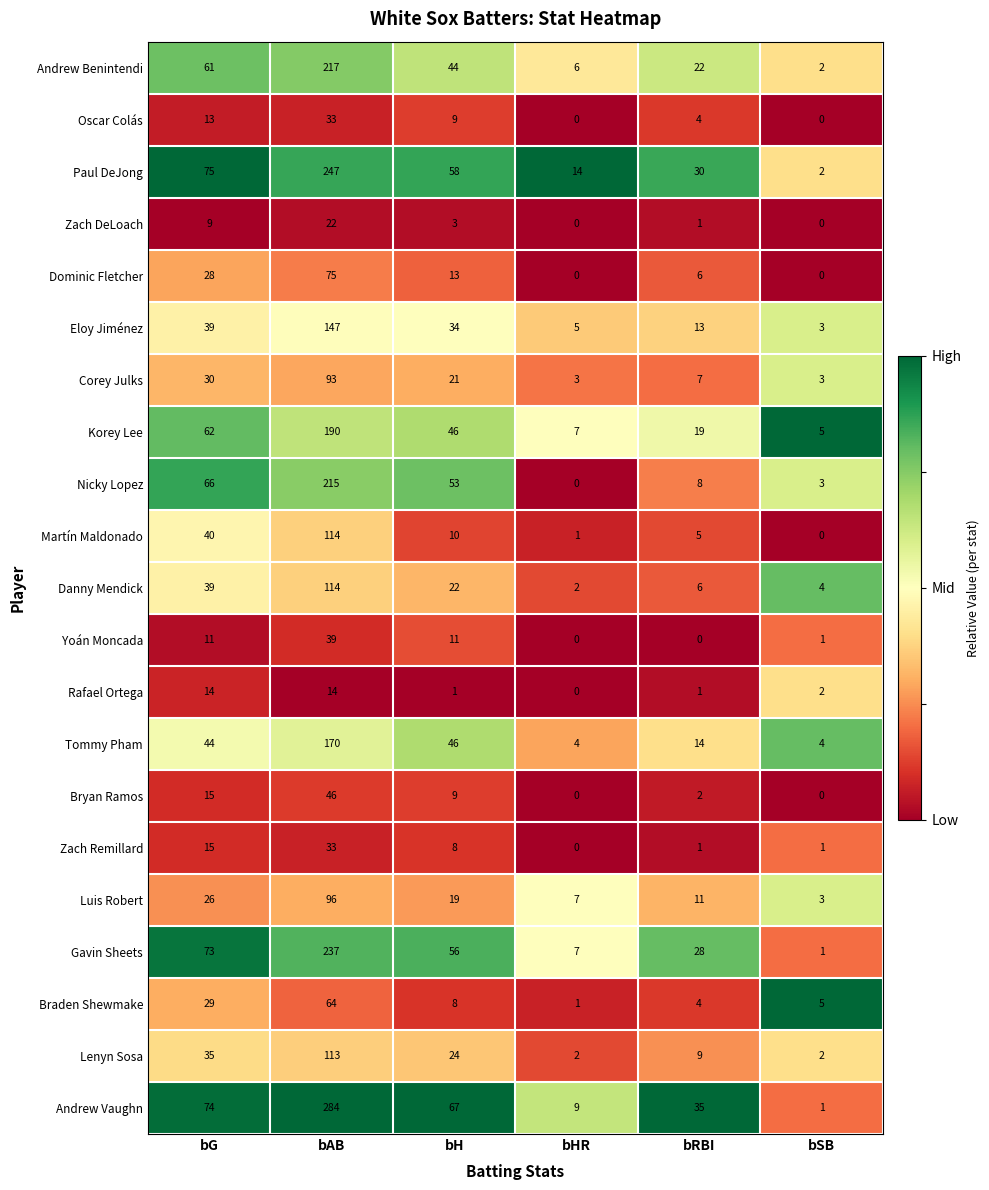

Which series has the widest spread of values?

Andrew Vaughn